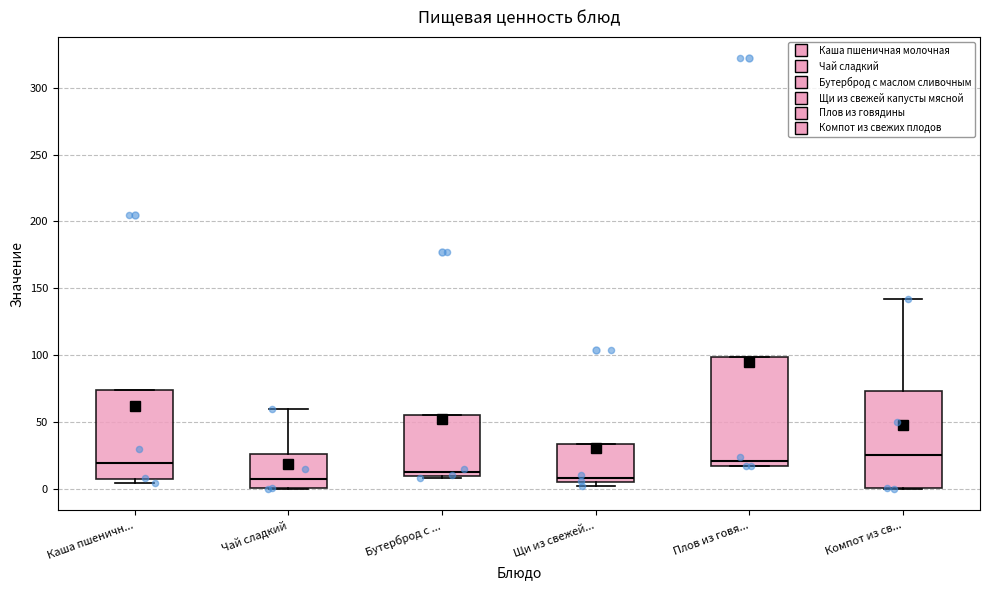

Reading left to right, transcribe this box plot: for each box, give where its median line is, the range the box spans, and where its two whiskers end, as read against the y-axis. The values are not printed on the chart, so give them approximately, as read against the axis.

Каша пшеничн...: median 20, box 5 to 75, whiskers 5 (just below the box's lower edge) to 75
Чай сладкий: median 10, box 0 to 25, whiskers 0 to 60
Бутерброд с ...: median 15, box 10 to 55, whiskers 10 to 55
Щи из свежей...: median 10, box 5 to 35, whiskers 0 to 35
Плов из говя...: median 20, box 15 to 100, whiskers 15 to 100
Компот из св...: median 25, box 0 to 75, whiskers 0 to 140